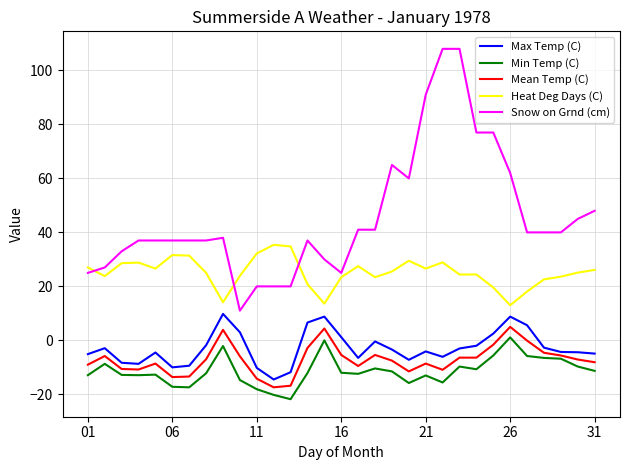

Which series has the widest spread of values?

Snow on Grnd (cm)